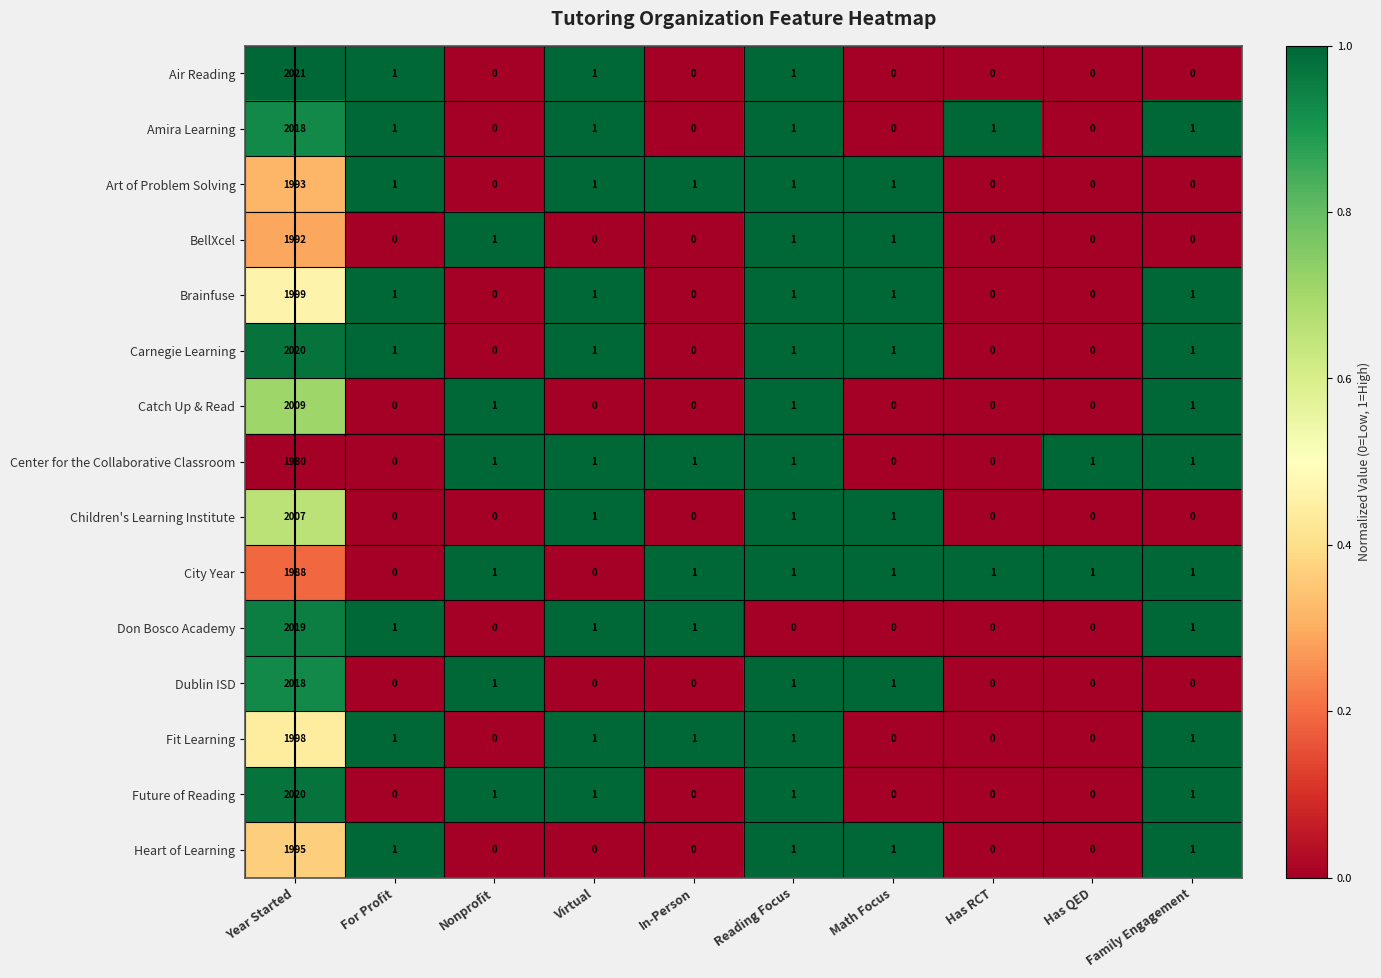

The Air Reading series shows 0 at Math Focus. True or false?

True